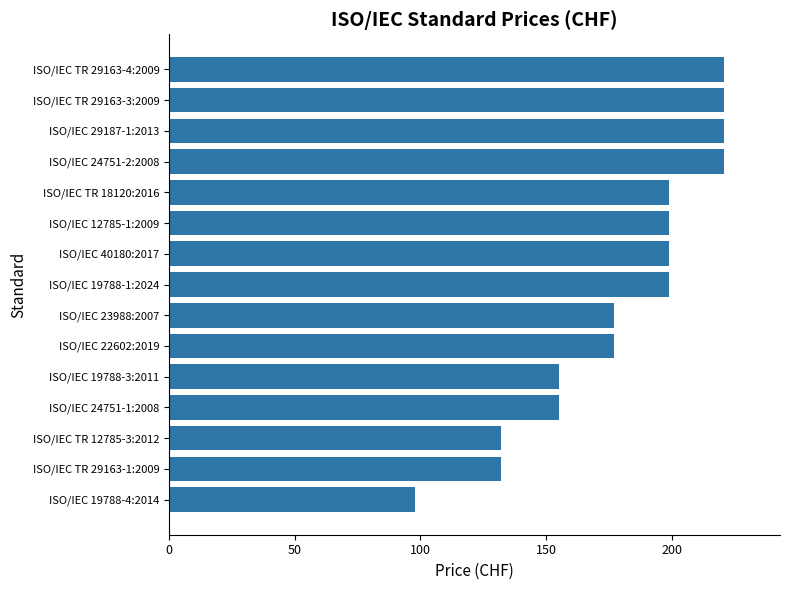

Is it true that the value at ISO/IEC 12785-1:2009 is 199?

True